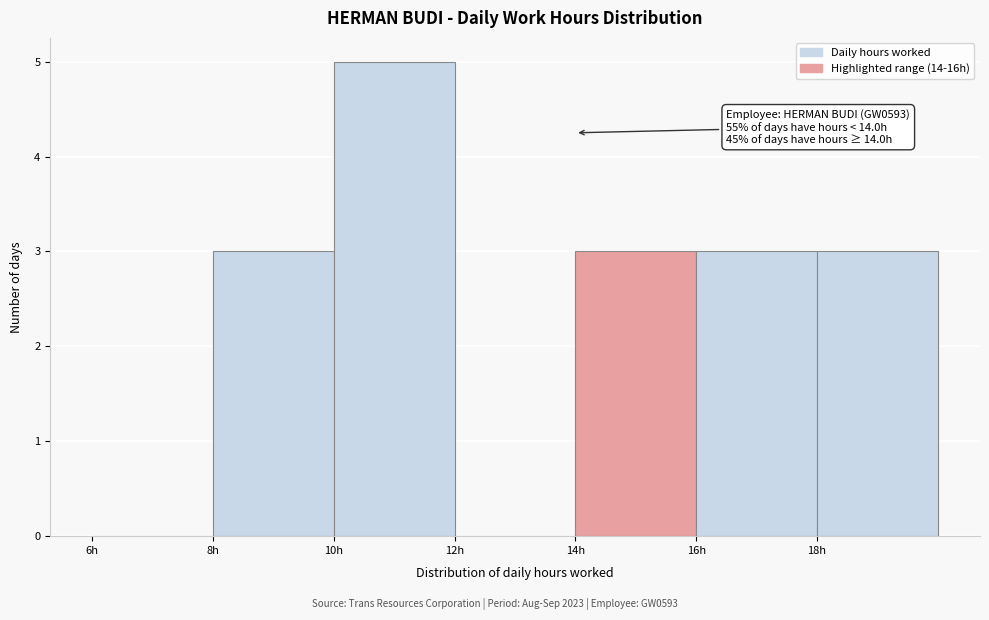

Over which range of the x-axis is the bar tallest?

10 to 12